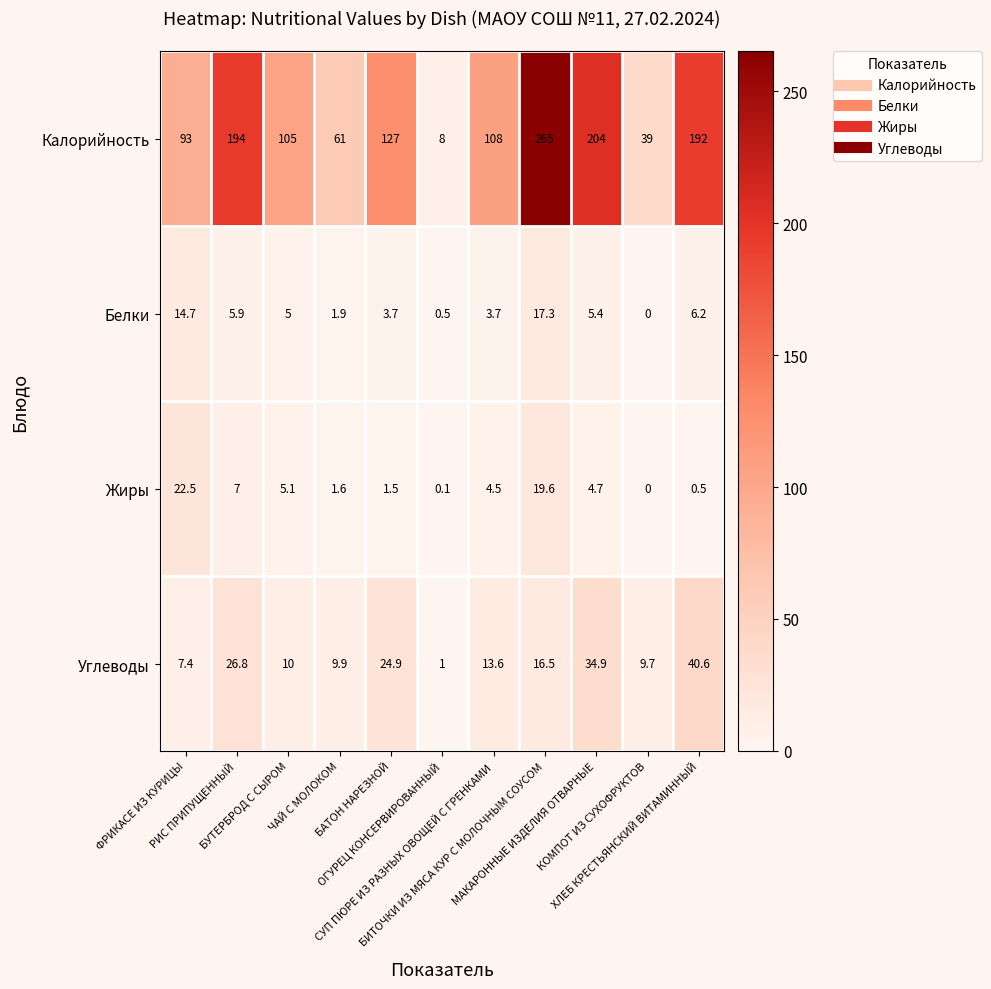

Which series has the largest total across all categories?

Калорийность